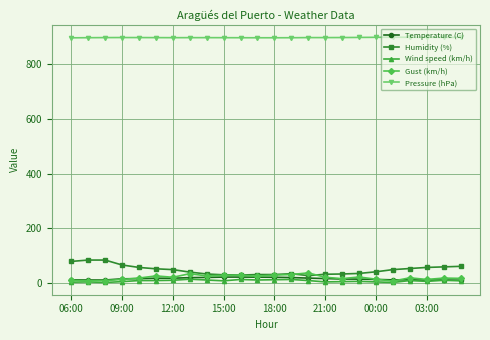

What is the value of the Pressure (hPa) point at the 1st from the left?

897.5